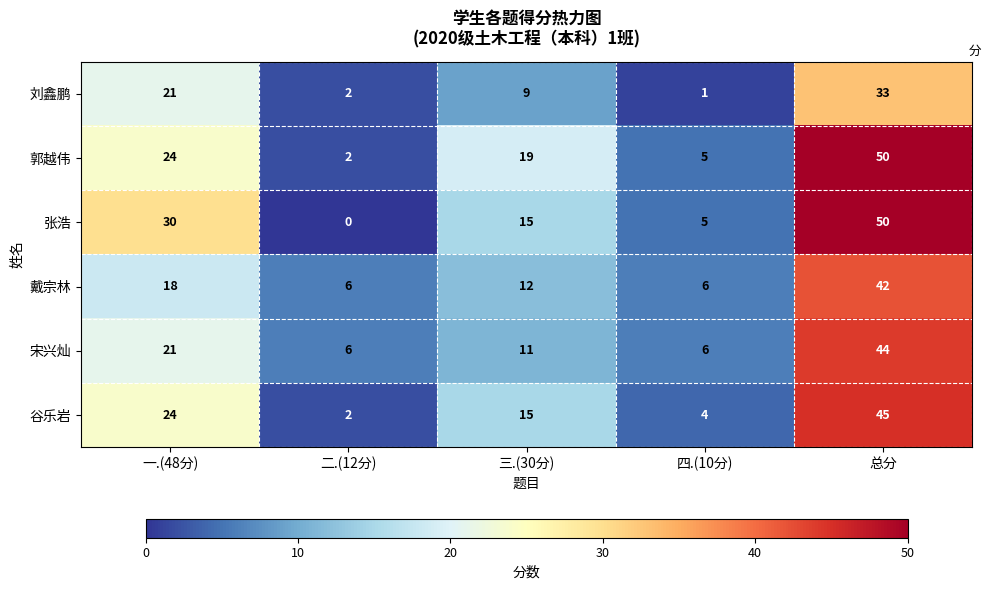

Is it true that 郭越伟 equals 50 at 总分?

True